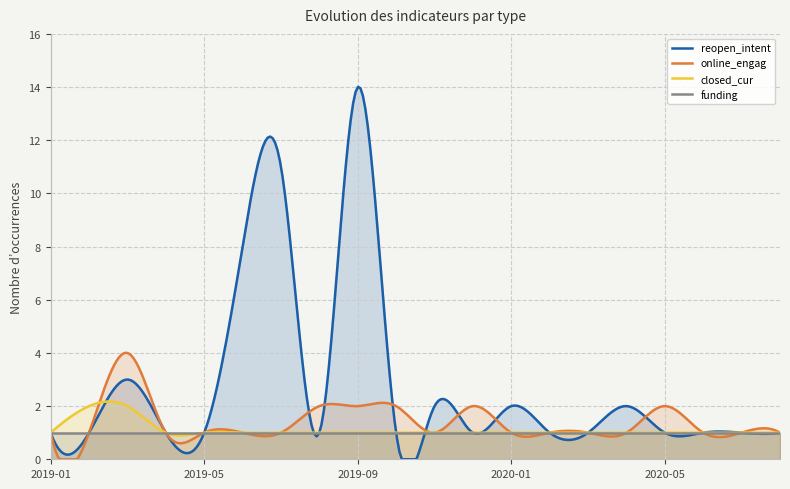

What is the sum of the funding values at 2020-06 and 2019-06?

2